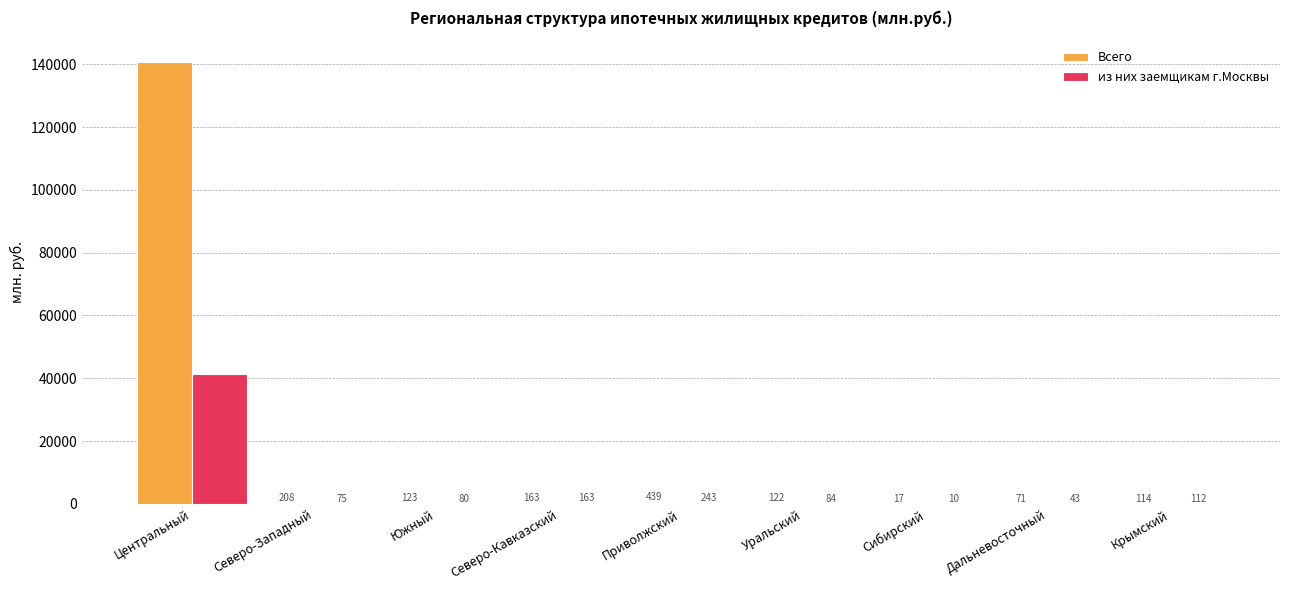

What is the sum of all из них заемщикам г.Москвы values?

42132